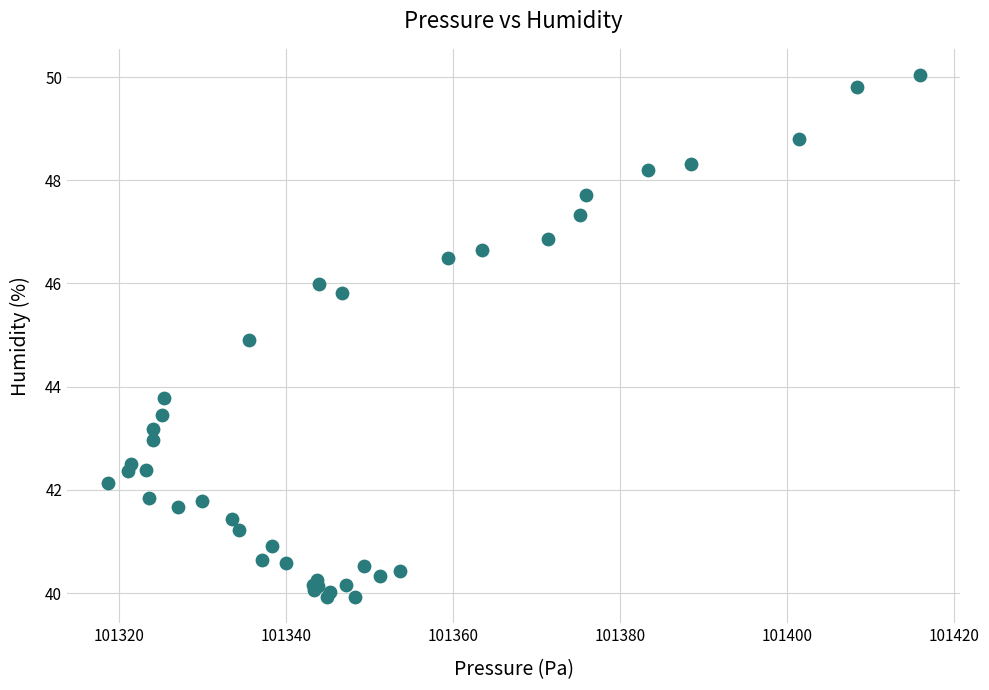

What Y value in the scatter plot is closest to 44?

43.8